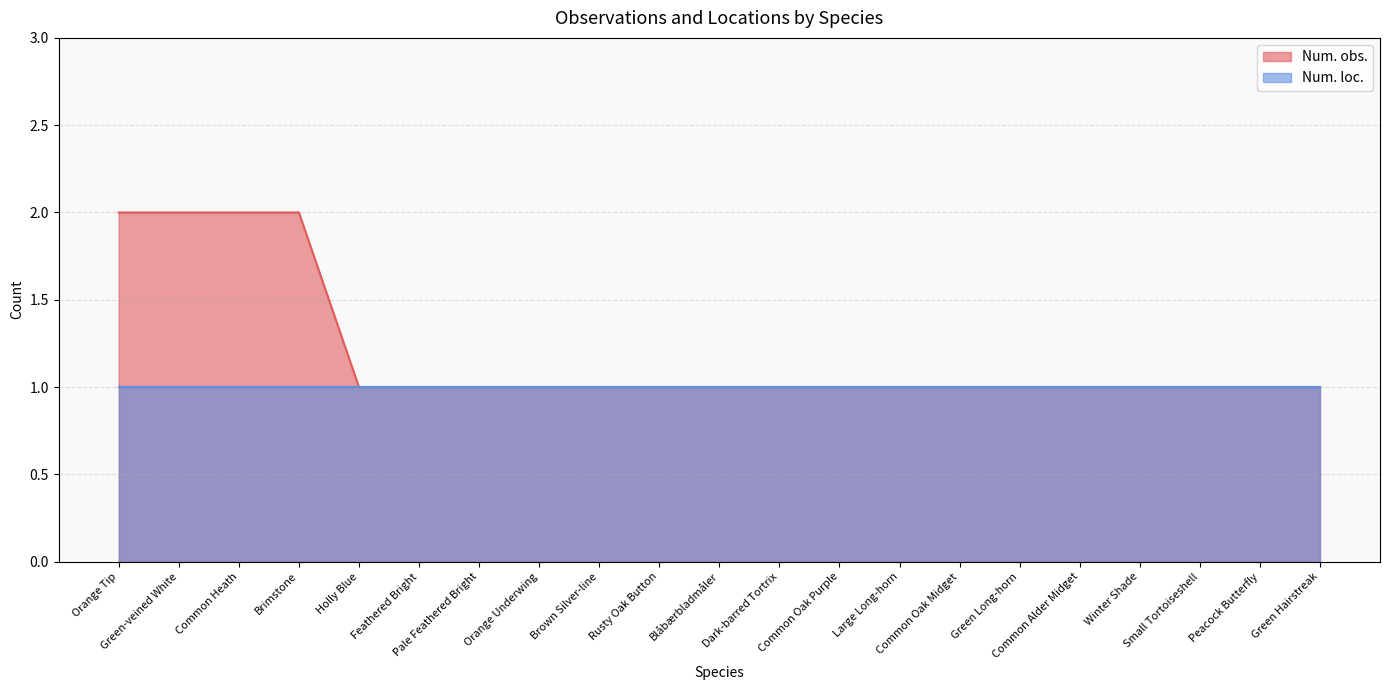

What position from the left is Common Heath?

3